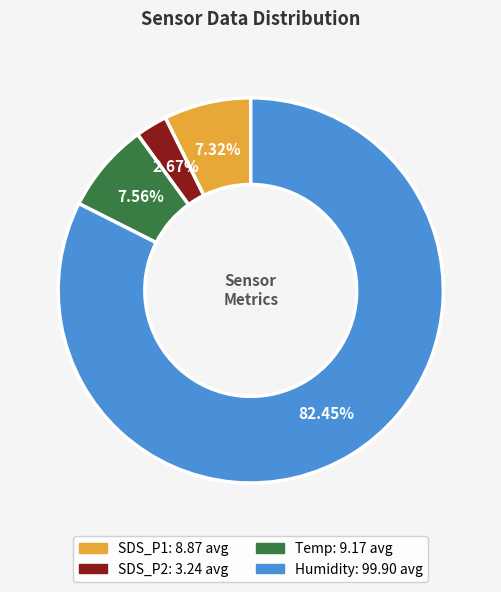

Count the number of slices in the pie.

4